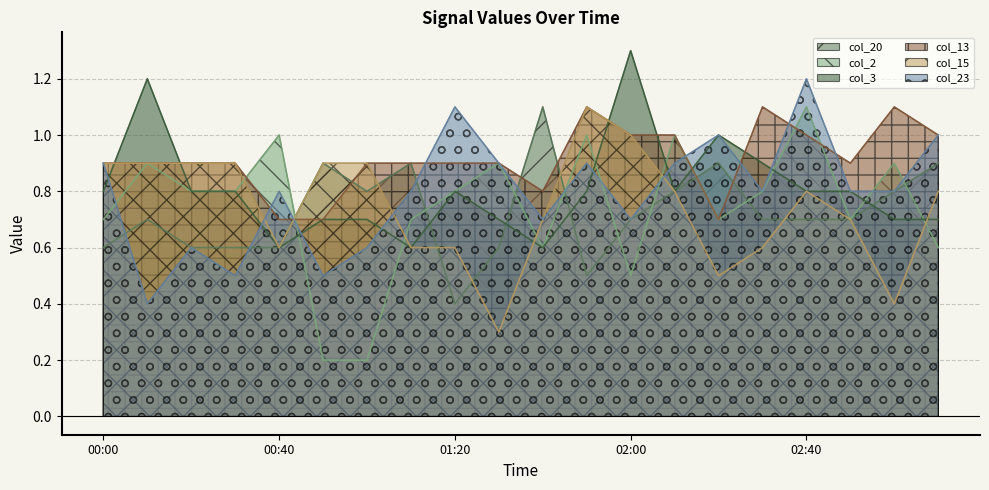

What is the label of the 4th point from the right?

02:40